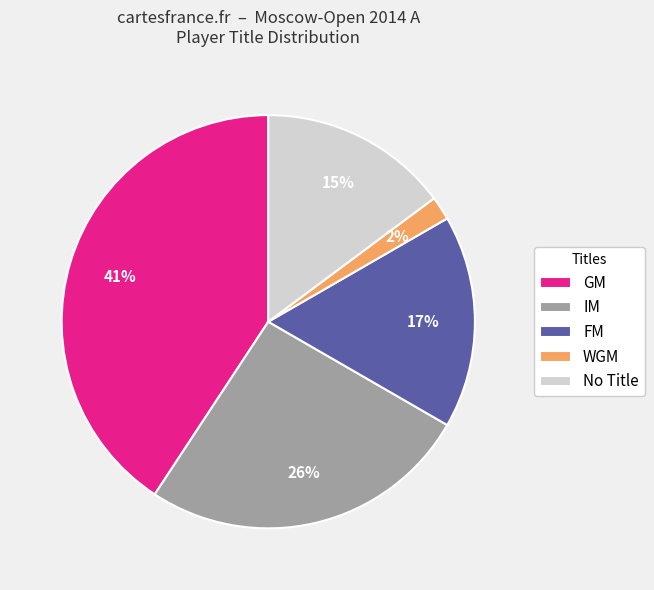

Which has a higher value, FM or GM?

GM